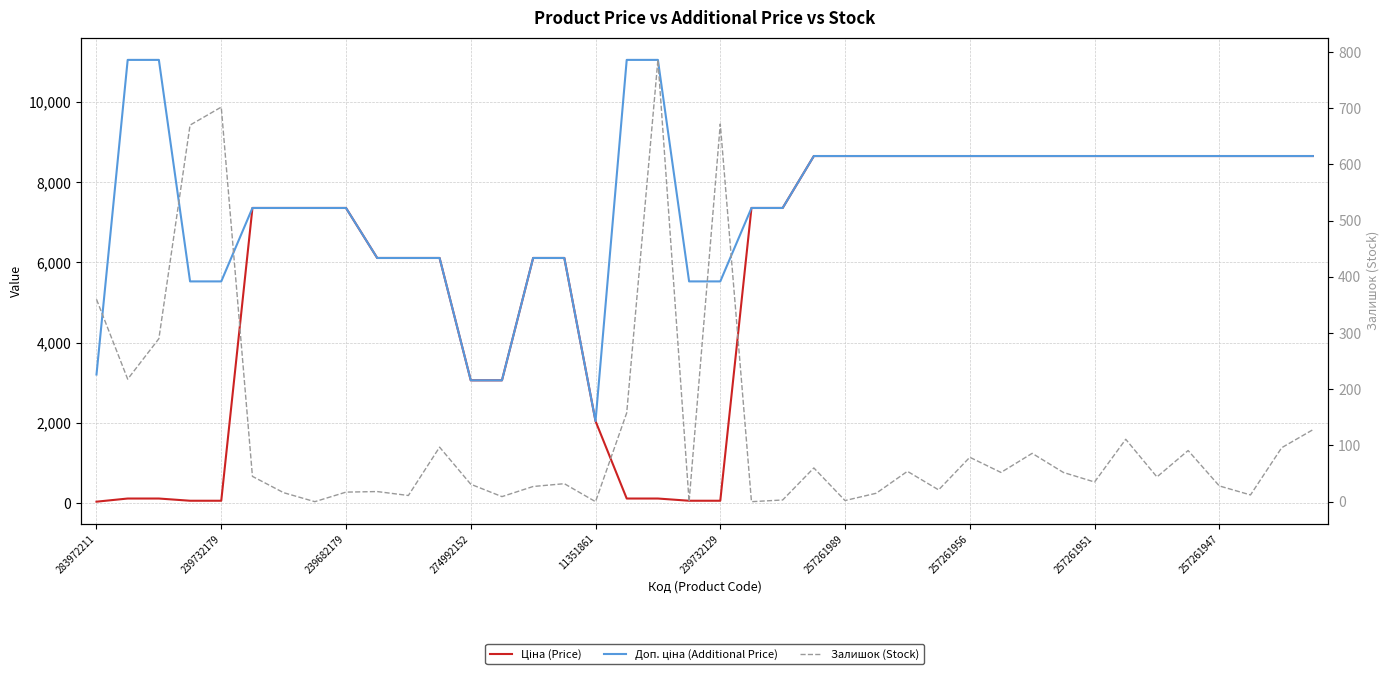

Which series has the widest spread of values?

Доп. ціна (Additional Price)